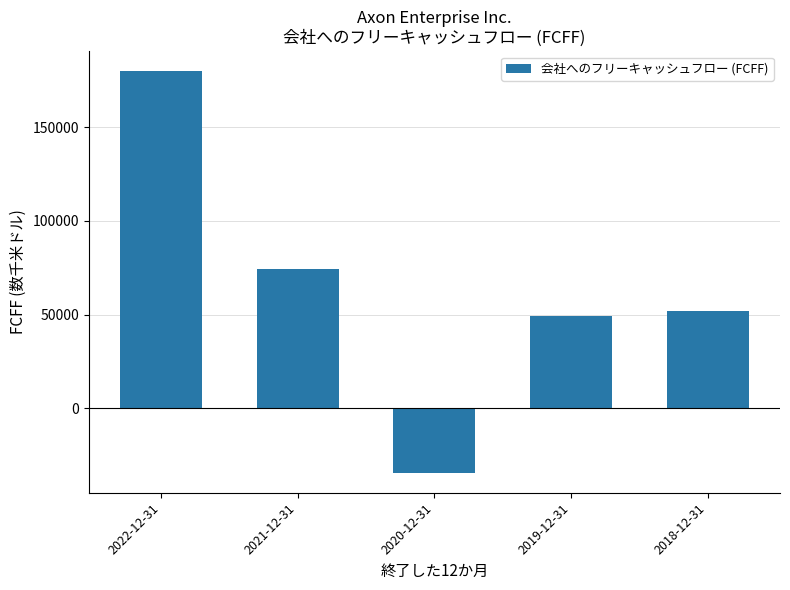

Which label corresponds to the smallest value in the chart?

2020-12-31